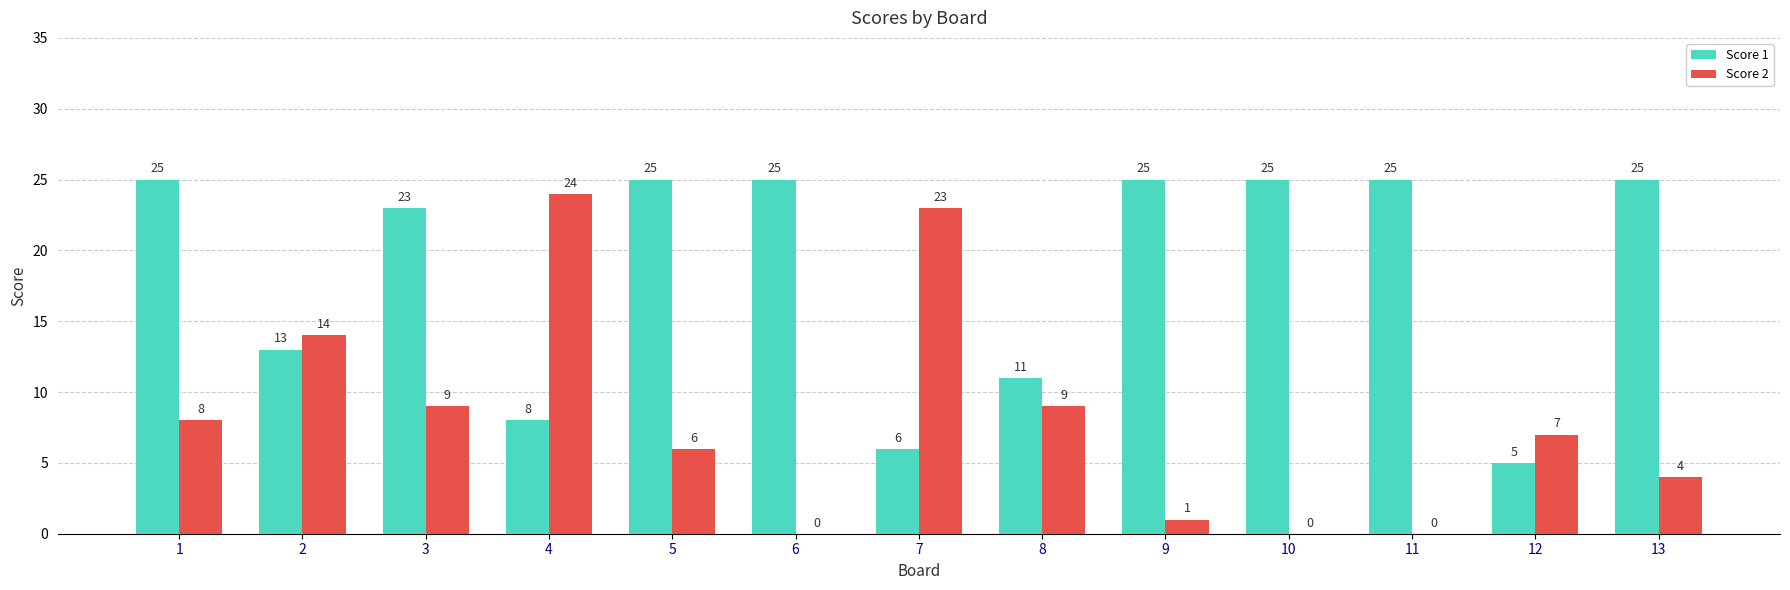

How many Score 1 values are between 11 and 25?

10